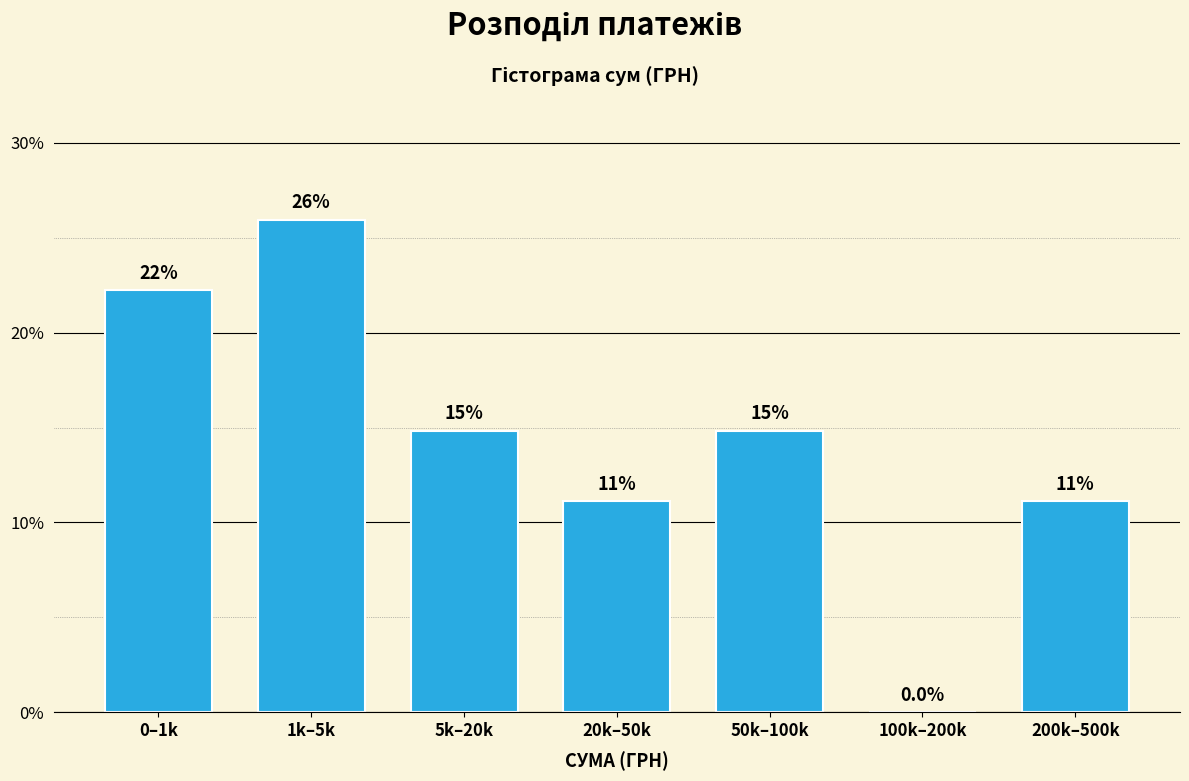

Are the bars horizontal?

No